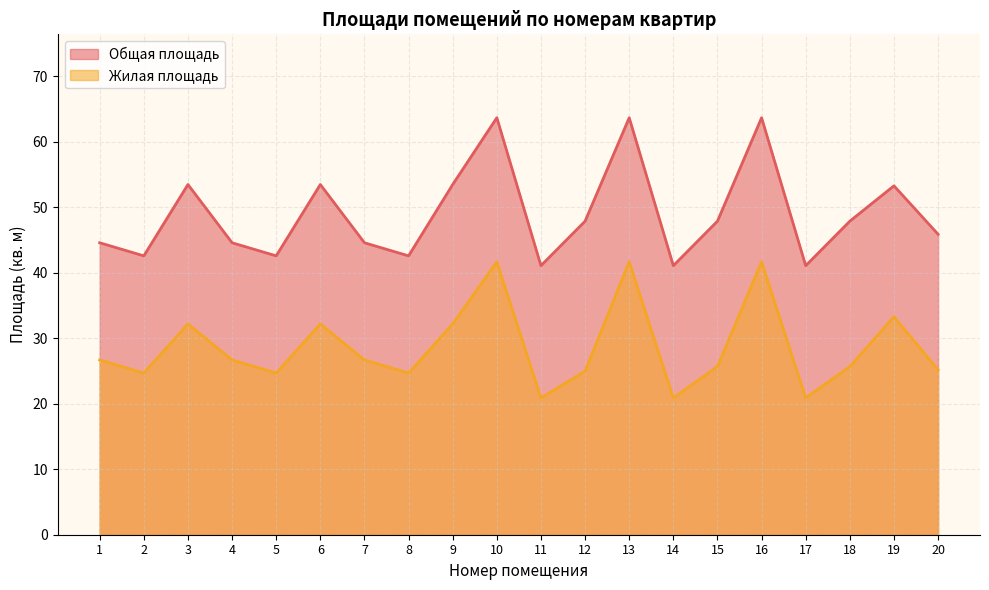

What is the sum of the Общая площадь values at 18 and 2?

90.5